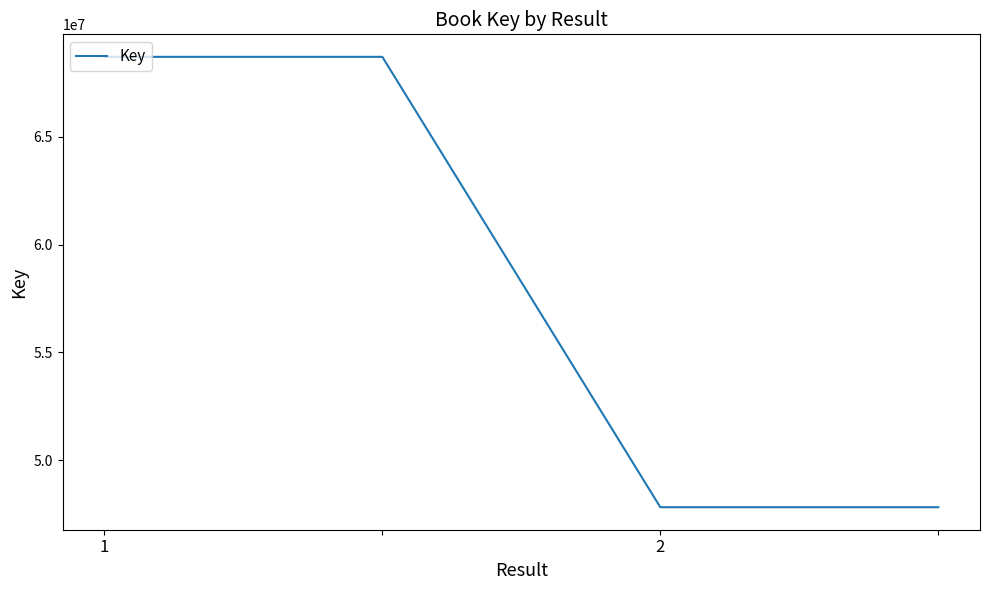

What is the smallest value displayed?

47818501